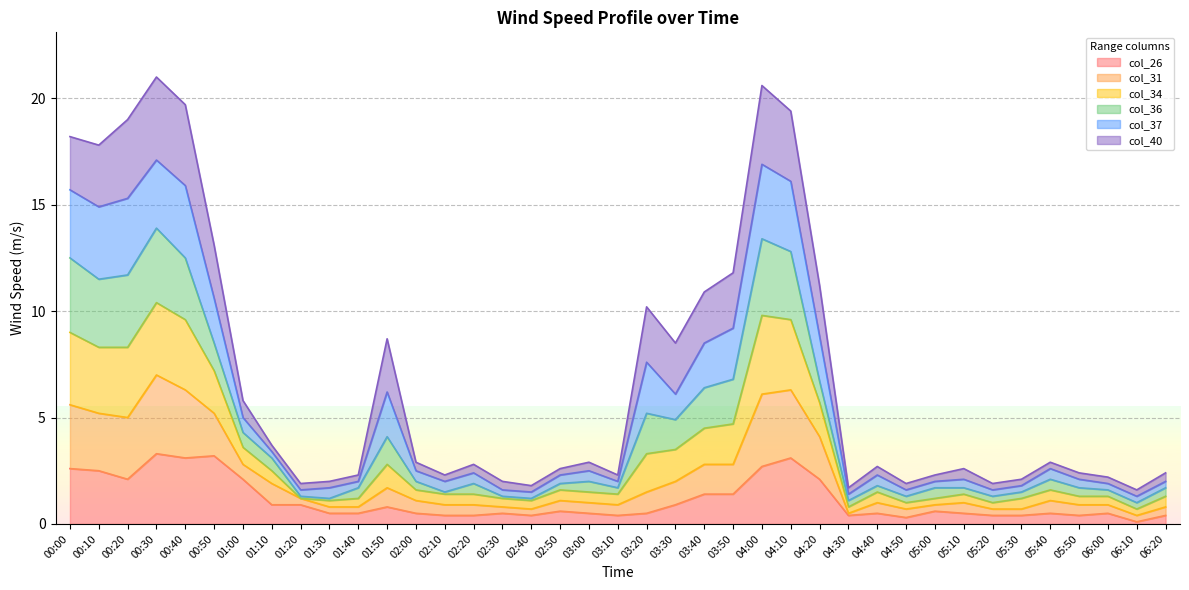

Which label corresponds to the largest value in the chart?

00:30